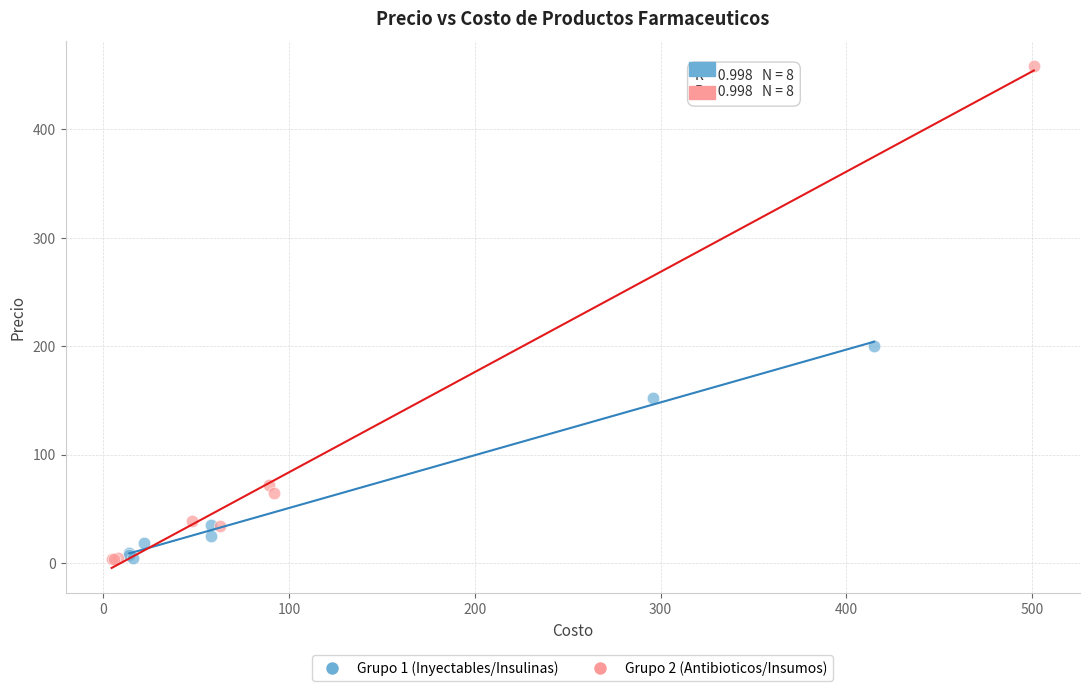

What are all the series names shown in the legend?

Grupo 1 (Inyectables/Insulinas), Grupo 2 (Antibioticos/Insumos)